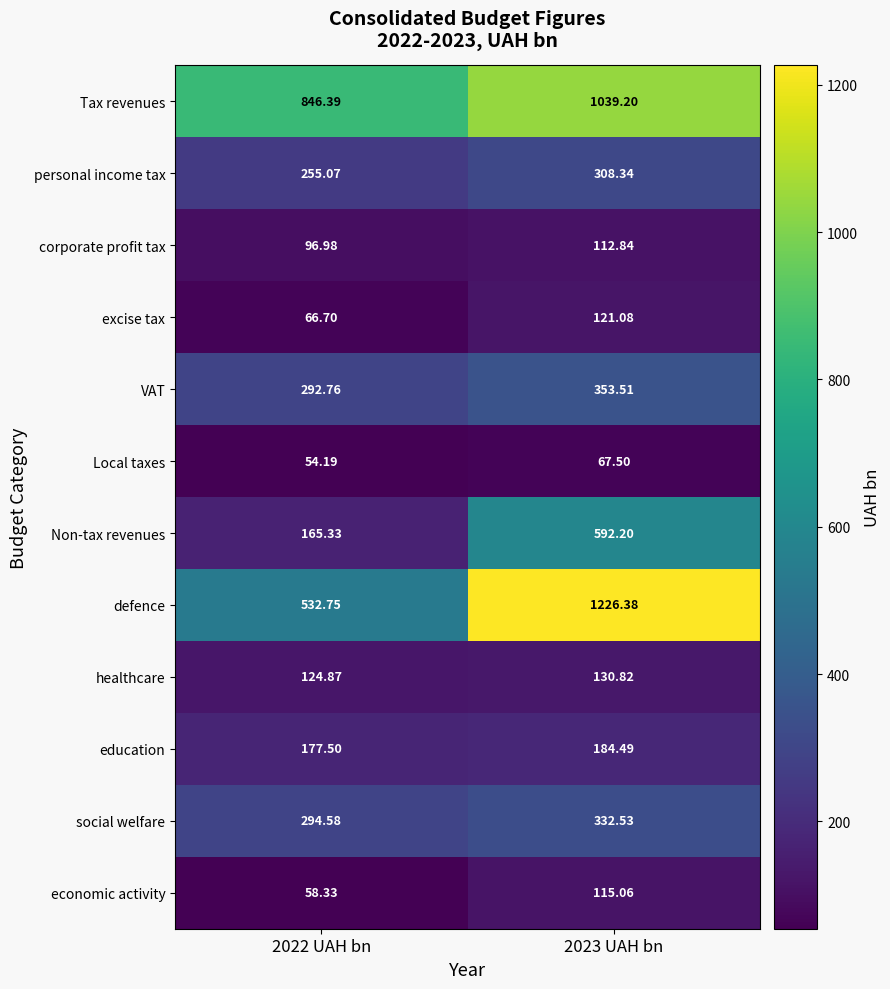

Which category has the lowest value across all series?

2022 UAH bn